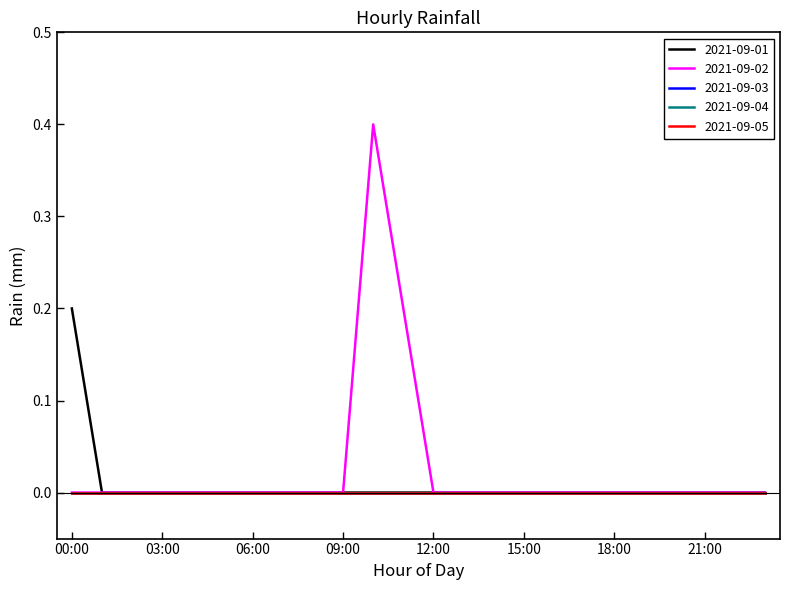

What is the greatest value displayed?

0.4